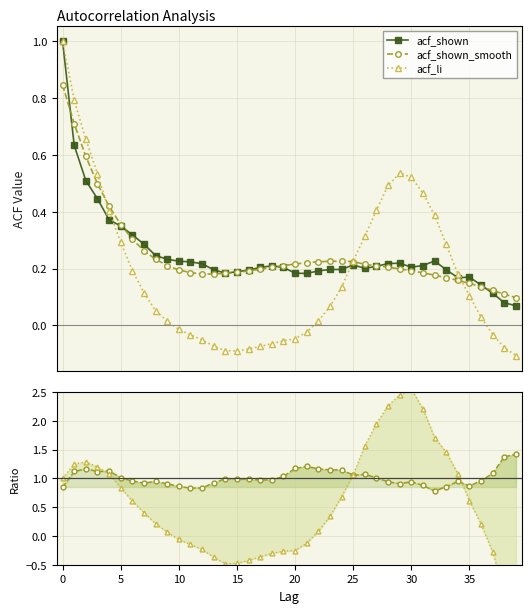

What is the difference between the highest and lowest values at 21?

1.3